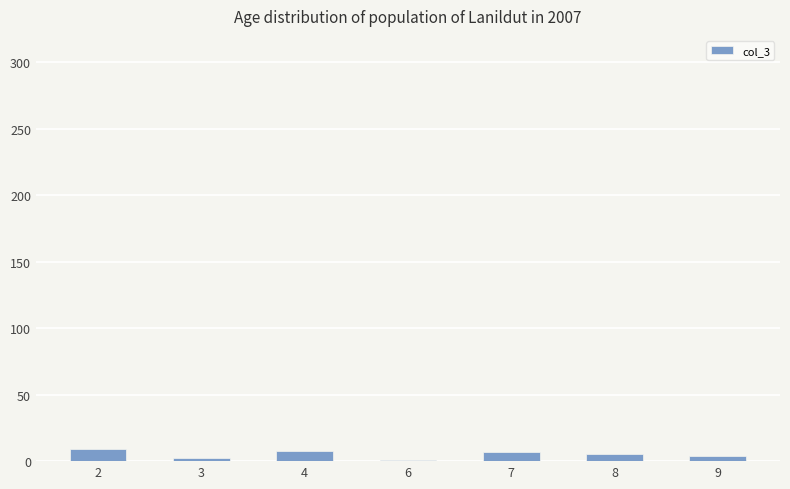

How many bars are there in total?

7